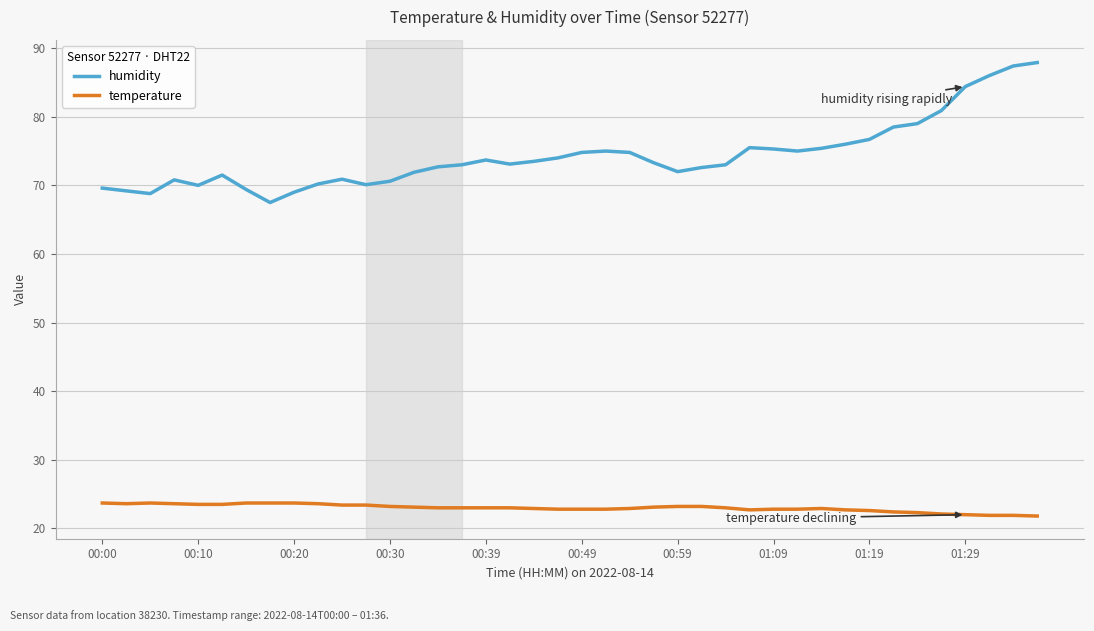

What is the greatest value displayed?

87.9